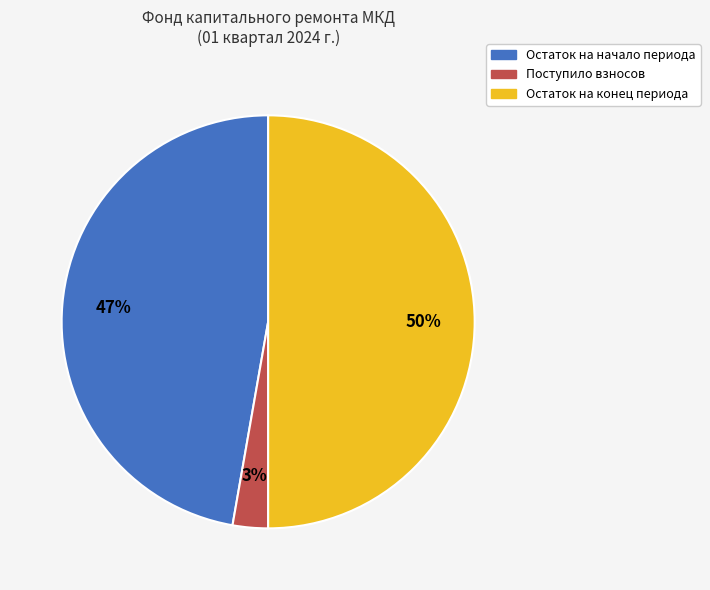

To the nearest percent, what is the difference between the largest and smallest slice percentages?

47%